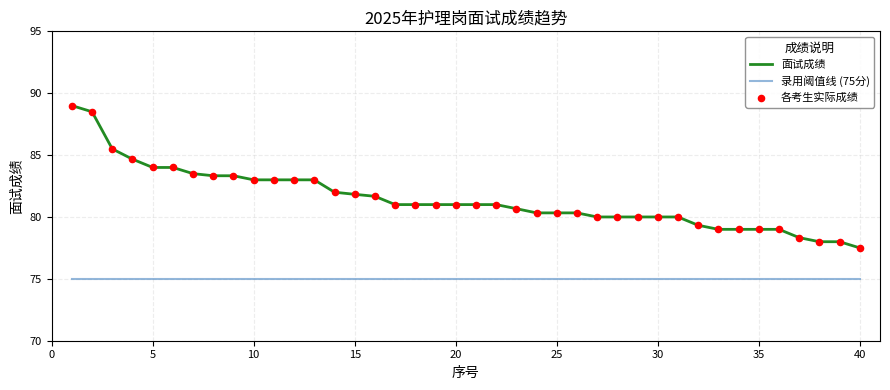

Which series has the largest range (max minus min)?

面试成绩